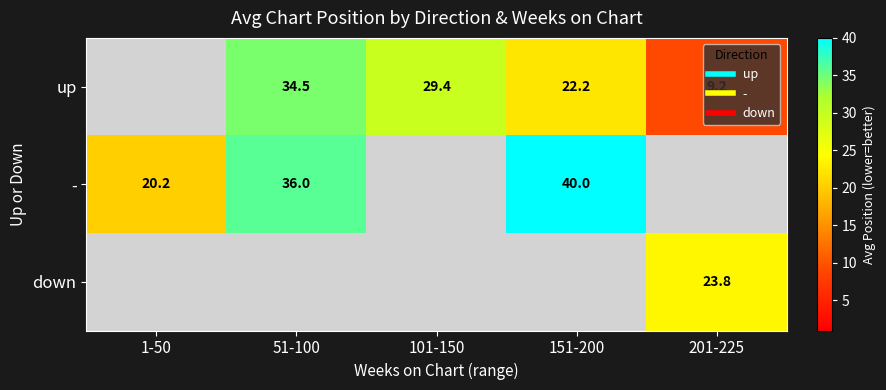

Is the value of down at 101-150 greater than the value of up at 101-150?

No